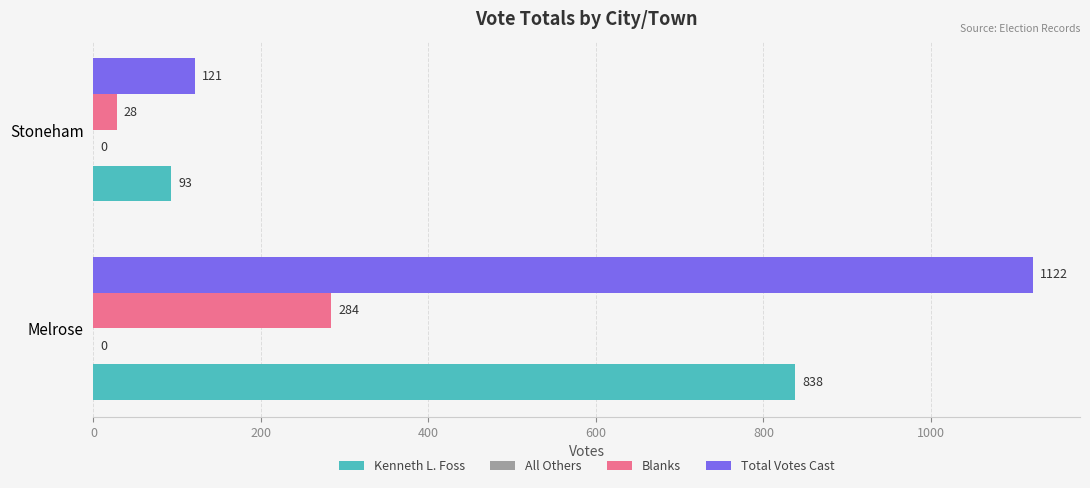

Which series has the widest spread of values?

Total Votes Cast